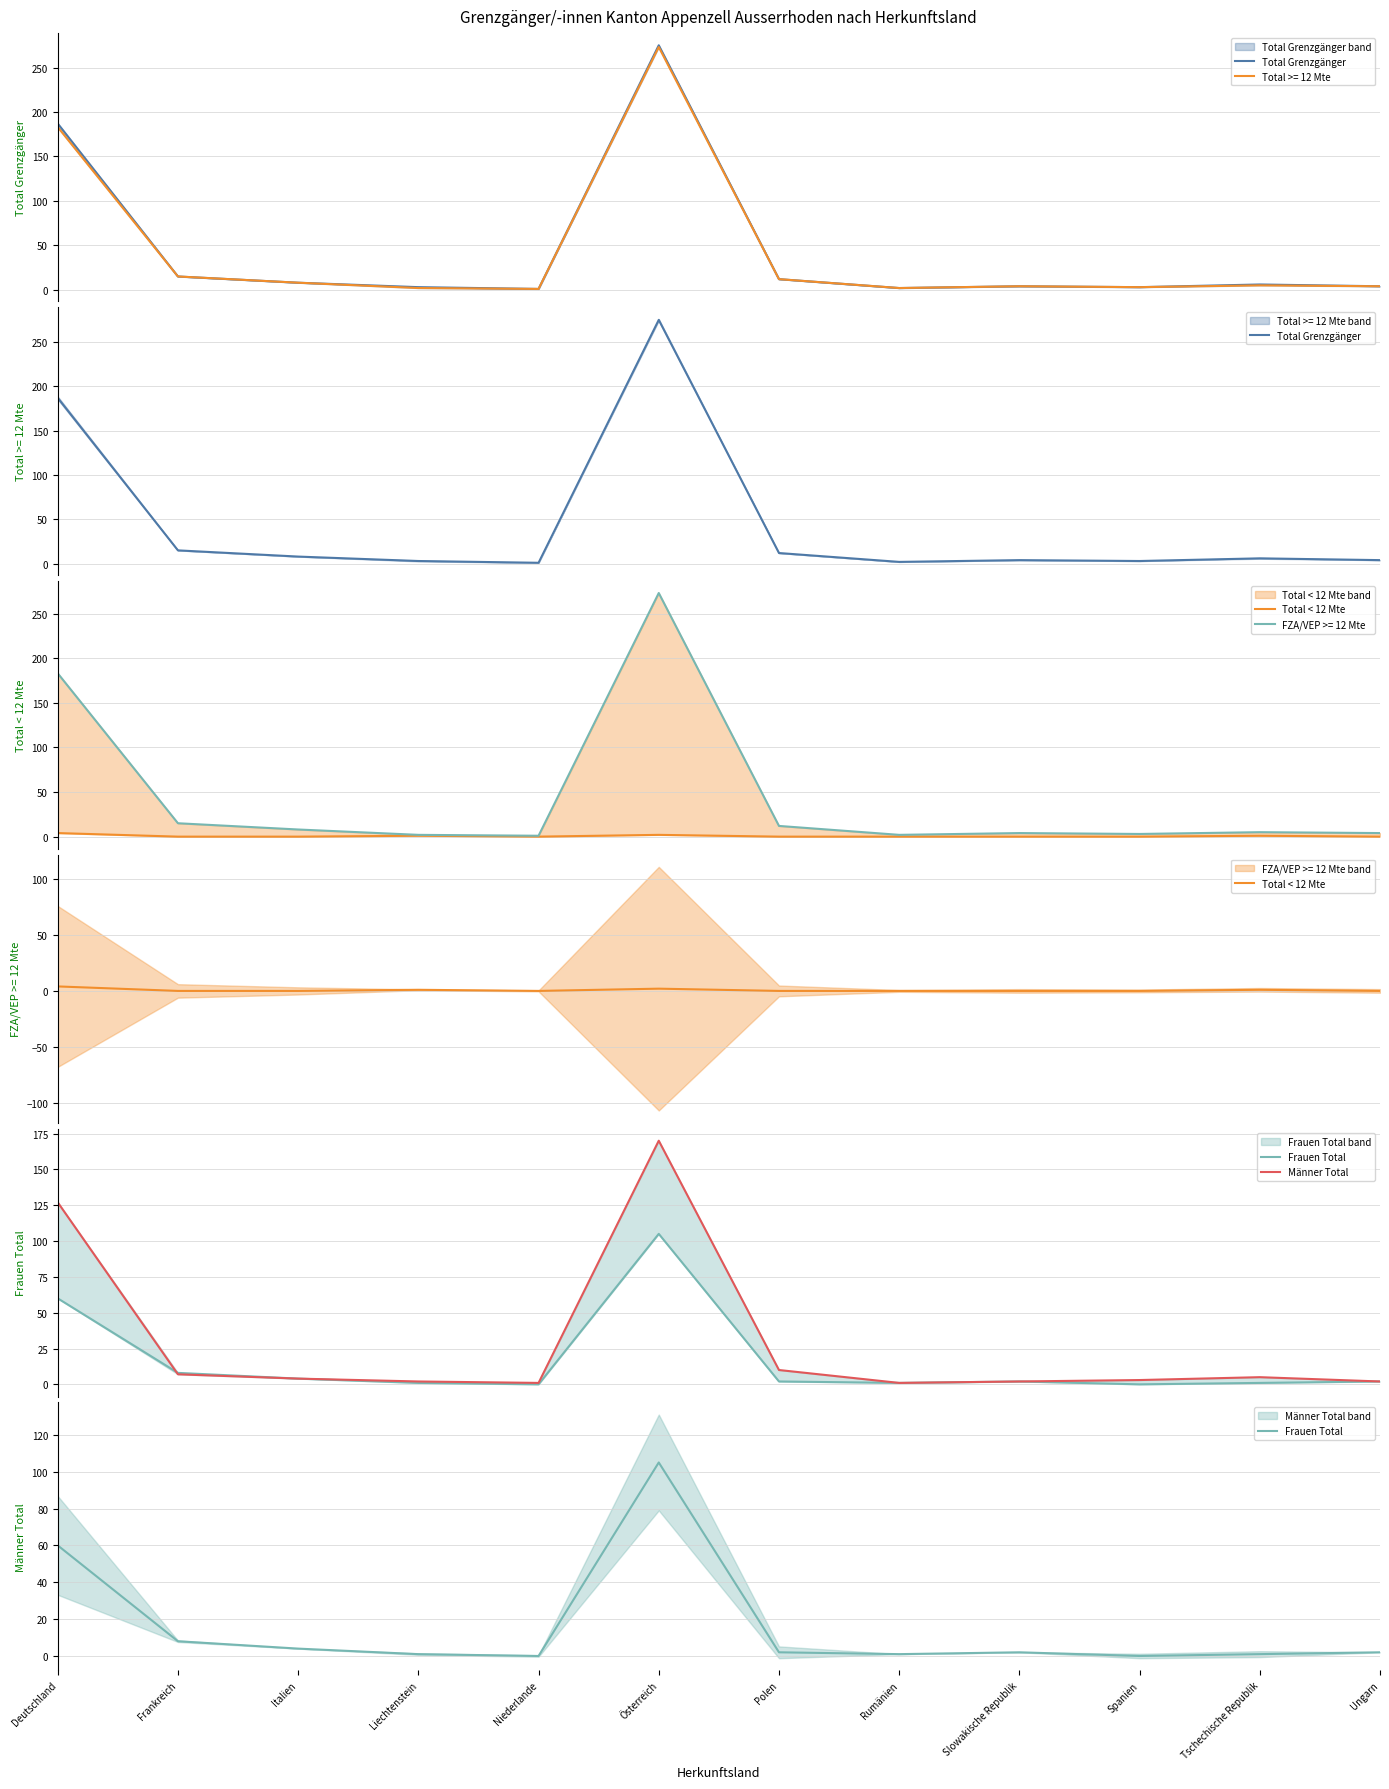

Does the chart display data point markers on the line(s)?

No